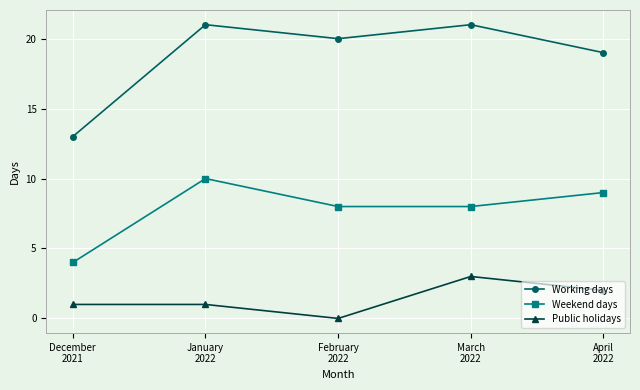

What are all the series names shown in the legend?

Working days, Weekend days, Public holidays